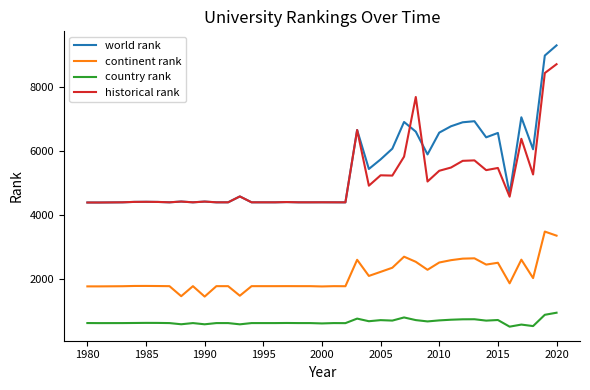

What is the sum of all historical rank values?

204148.0